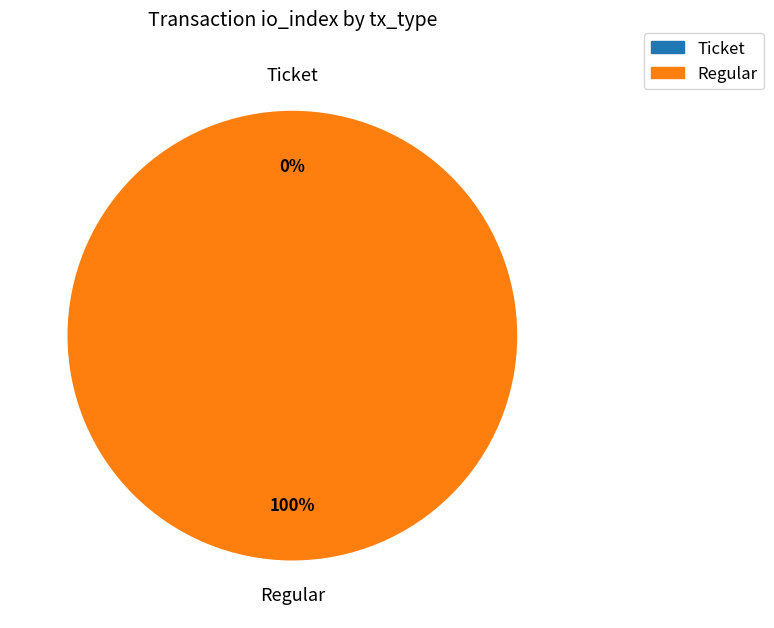

To the nearest percent, what is the average slice percentage?

50%